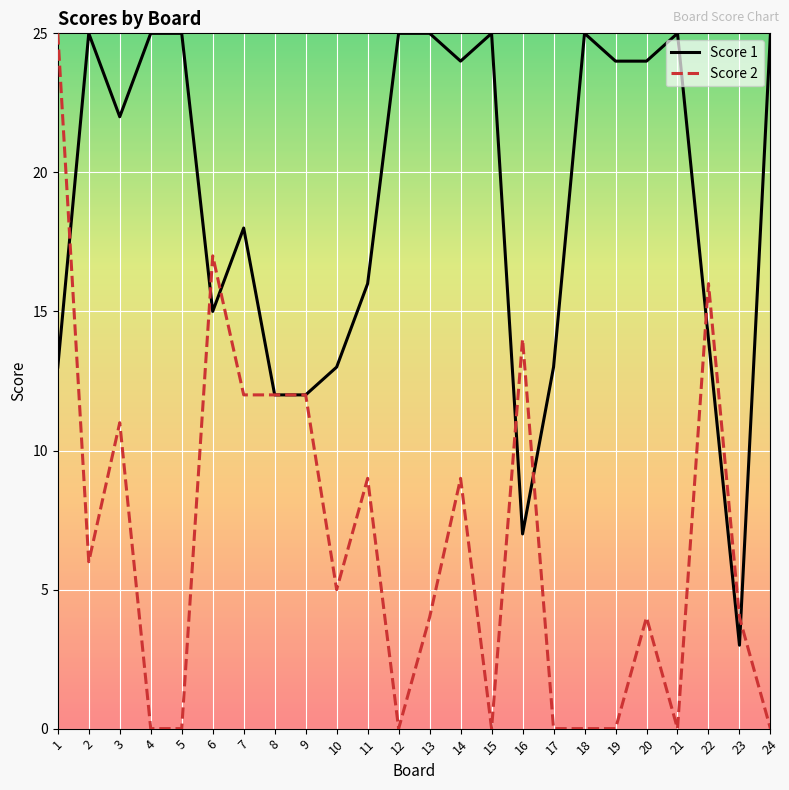

Rank the series at 1 from highest to lowest value.

Score 2, Score 1